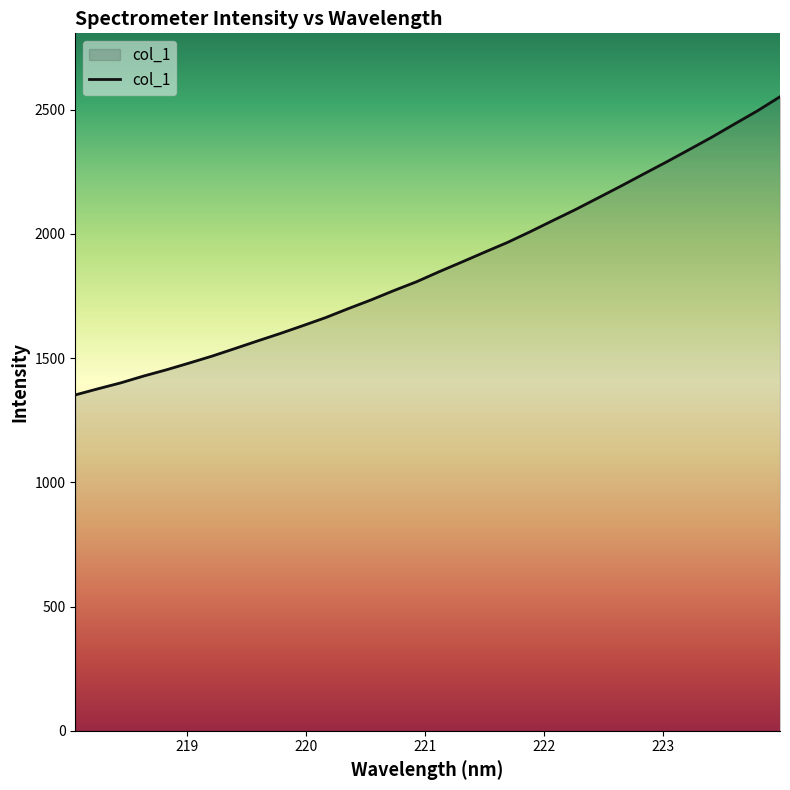

Count the number of data series in this chart.

1